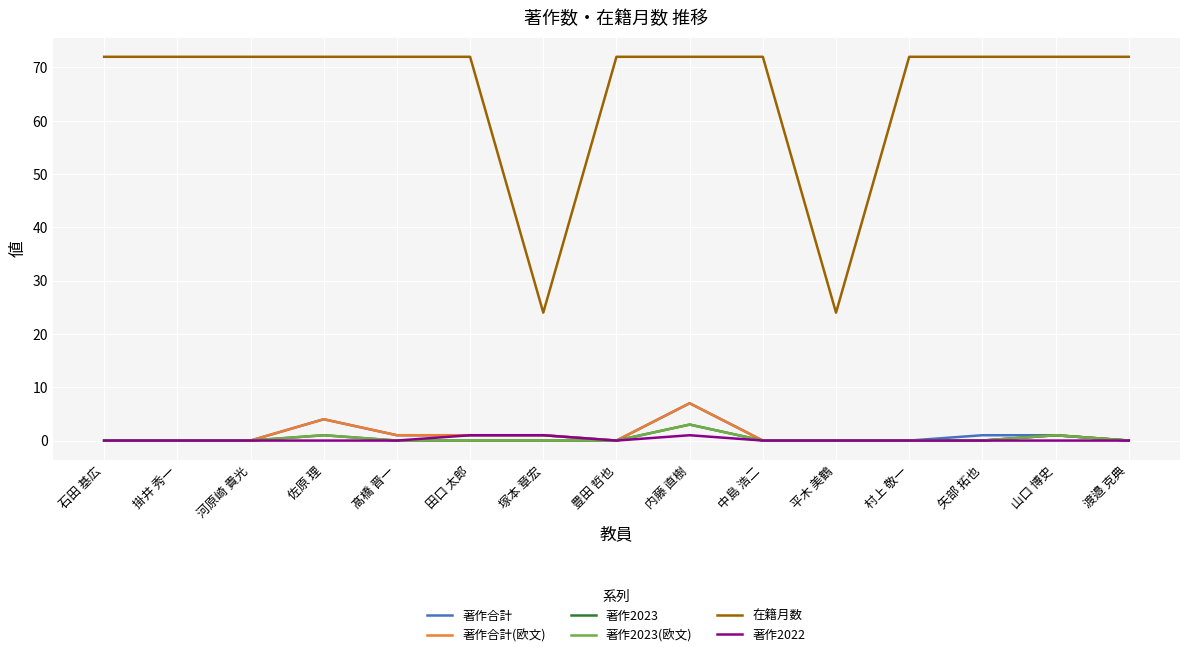

List the labels in order of 著作2023(欧文) value, smallest first.

石田 基広, 掛井 秀一, 河原崎 貴光, 髙橋 晋一, 田口 太郎, 塚本 章宏, 豊田 哲也, 中島 浩二, 平木 美鶴, 村上 敬一, 矢部 拓也, 渡邉 克典, 佐原 理, 山口 博史, 内藤 直樹